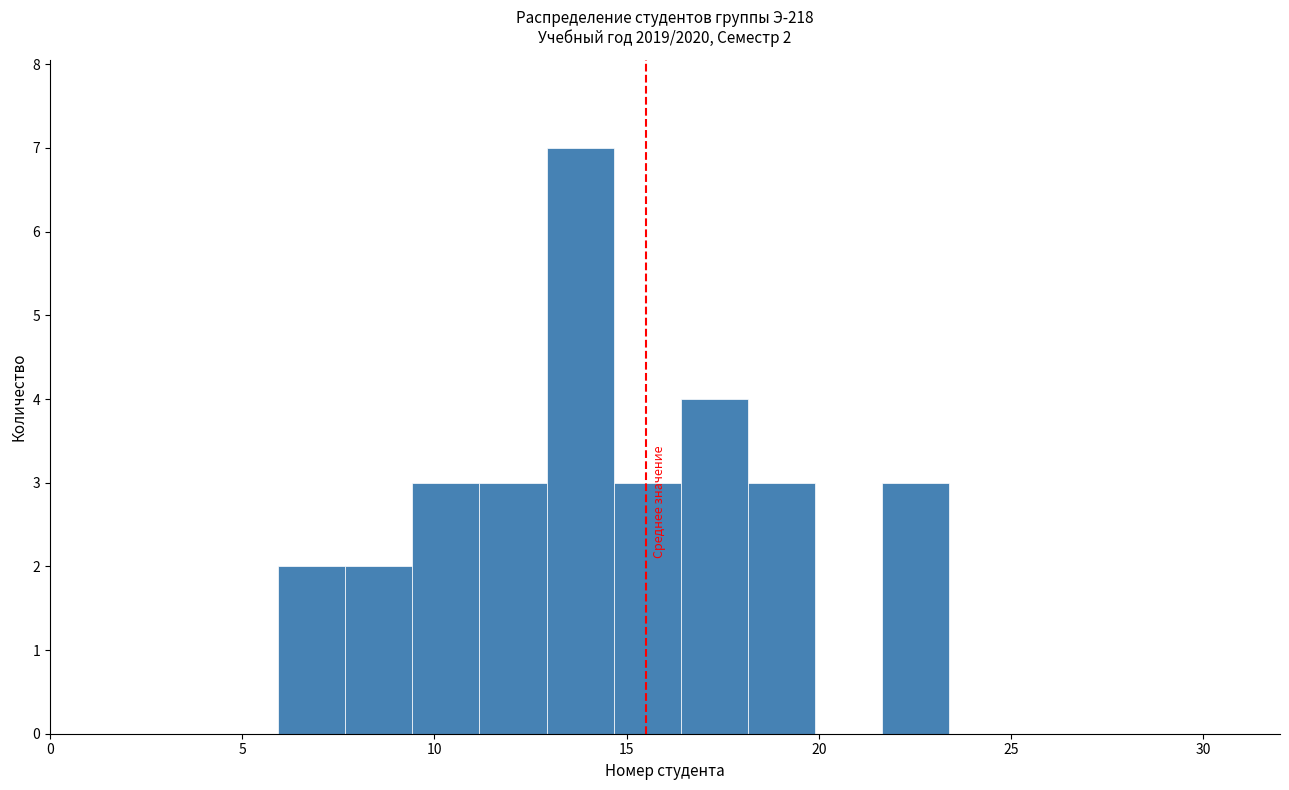

Around what value on the x-axis is the tallest bar? Give the approximate position of its centre, as read against the axis.

14.0